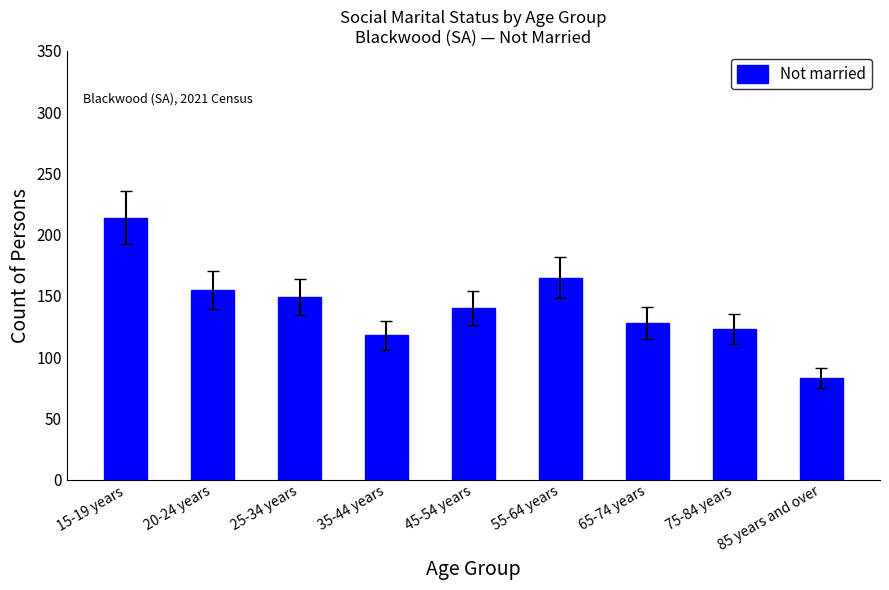

Count the number of categories in the chart.

9